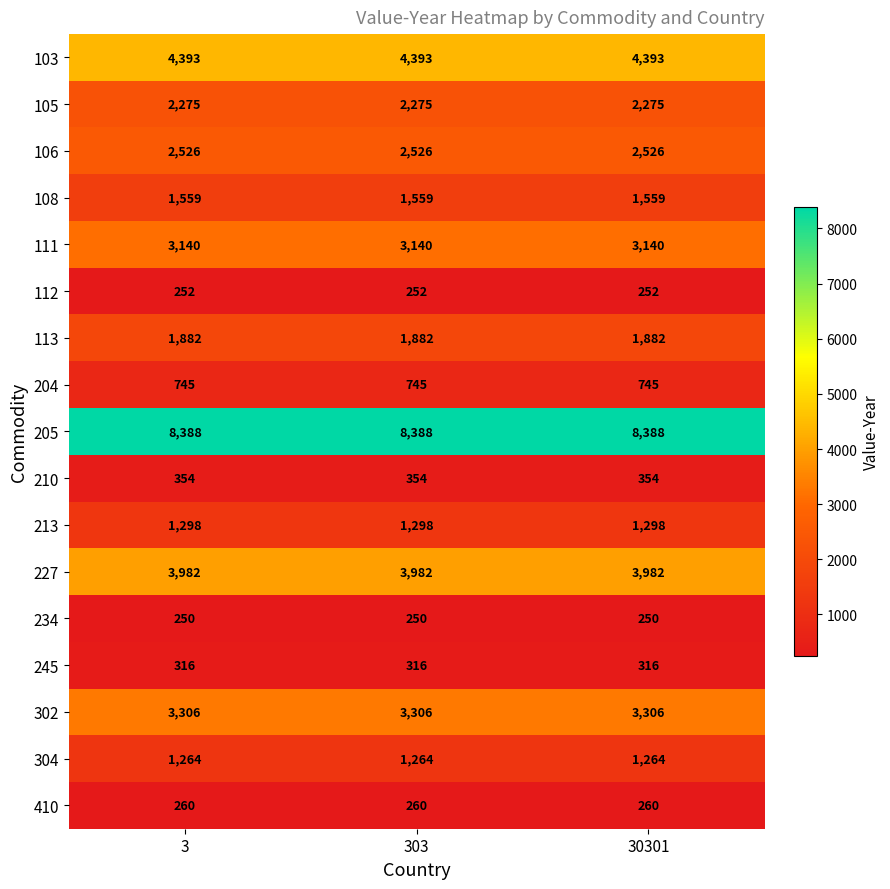

What is the smallest value displayed?

250